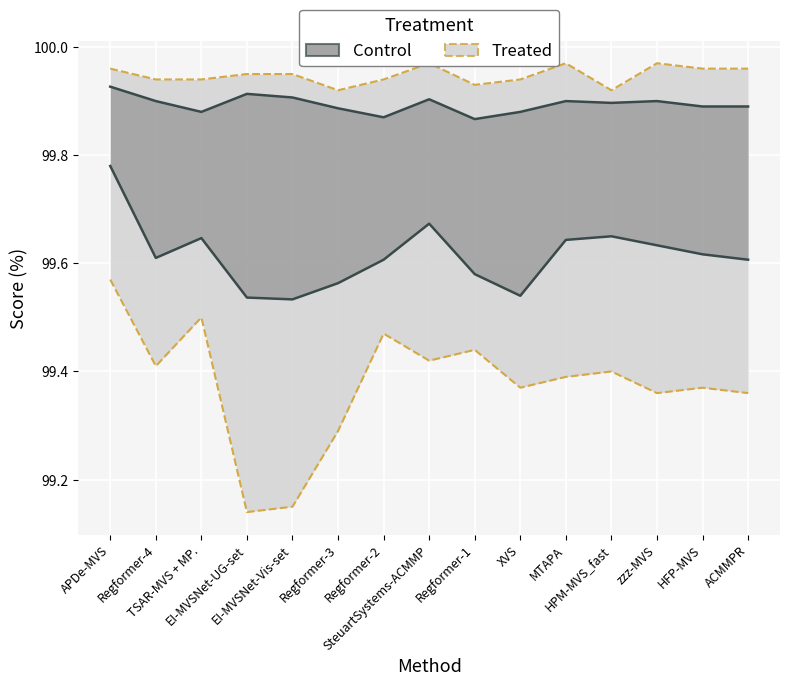

In old computer, how many points are lower than both neighbors (excluding endpoints)?

3